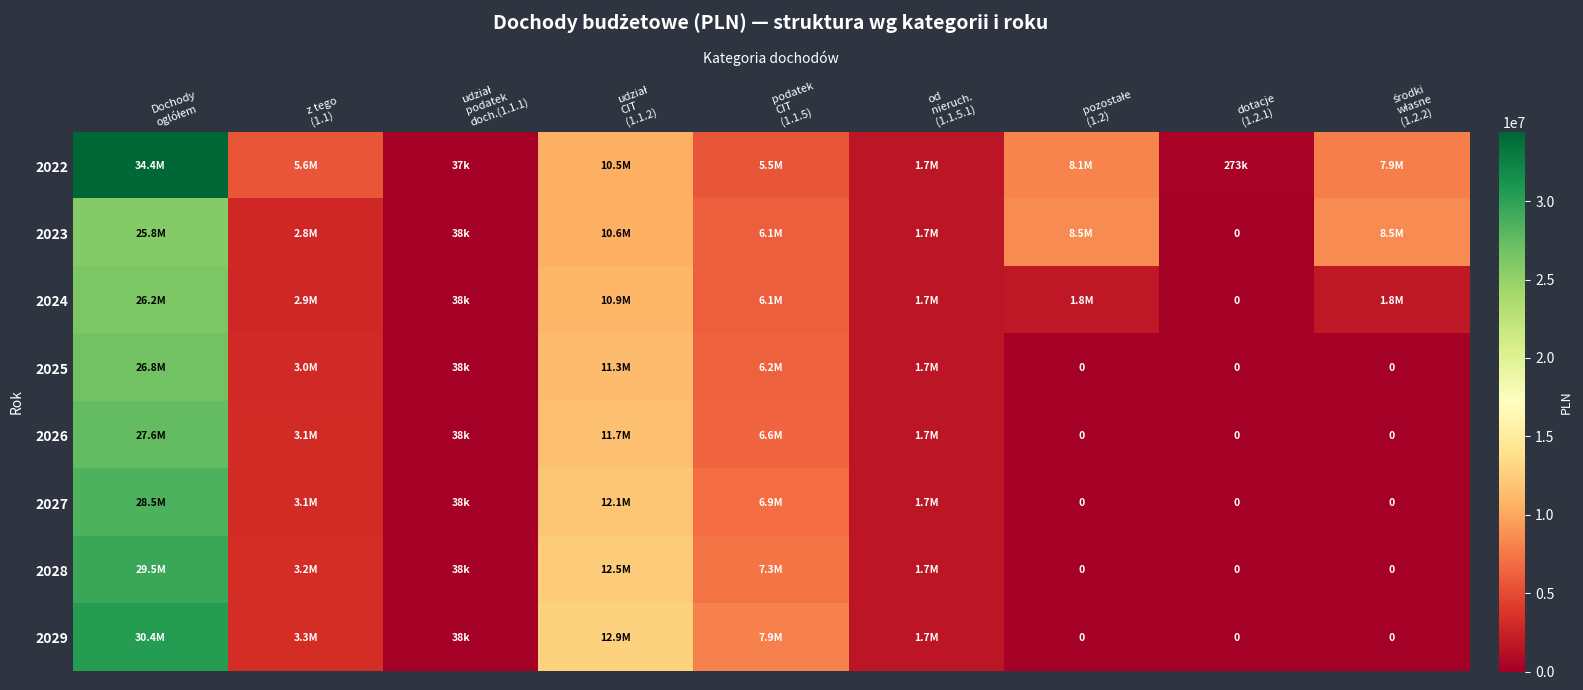

What is the difference between the 2026 values at Dochody oglółem and pozostałe (1.2)?

27647991.0